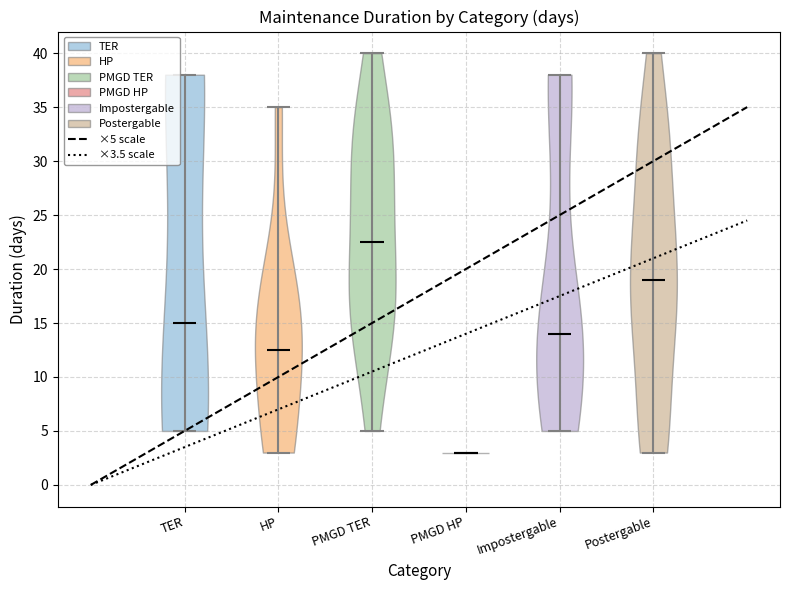

Reading left to right, read every violin against the y-axis: where its median line is, and the lowest and highest points it reaches. The values are not printed on the chart, so give them approximately, as read against the axis.

TER: median line 15.0, lowest point 5.0, highest point 38.0
HP: median line 12.5, lowest point 3.0, highest point 35.0
PMGD TER: median line 22.5, lowest point 5.0, highest point 40.0
PMGD HP: median line 3.0, lowest point 3.0, highest point 3.0
Impostergable: median line 14.0, lowest point 5.0, highest point 38.0
Postergable: median line 19.0, lowest point 3.0, highest point 40.0